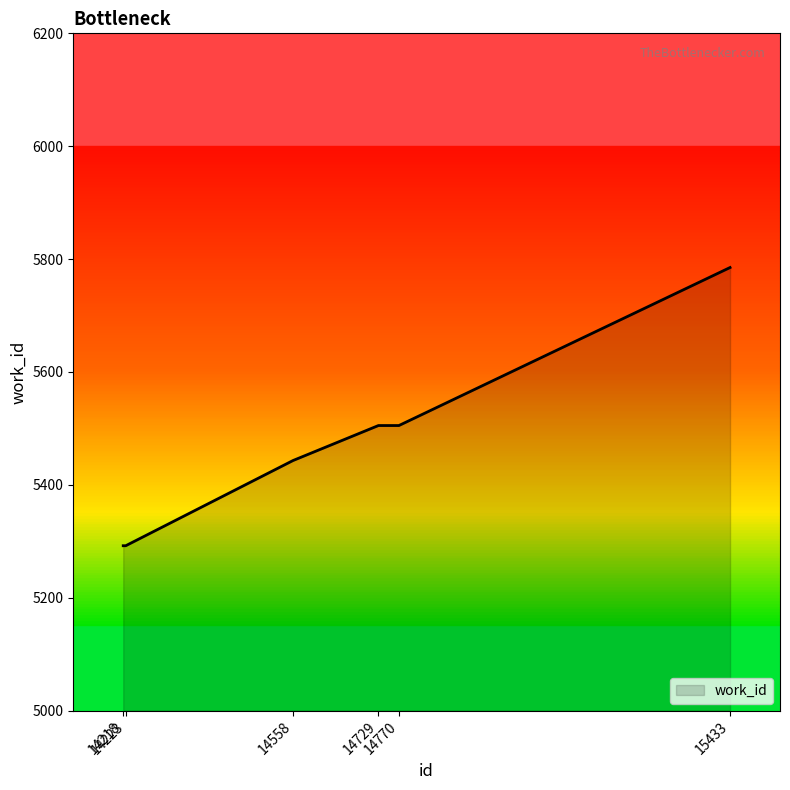

The value at 14770 is 2337. True or false?

False